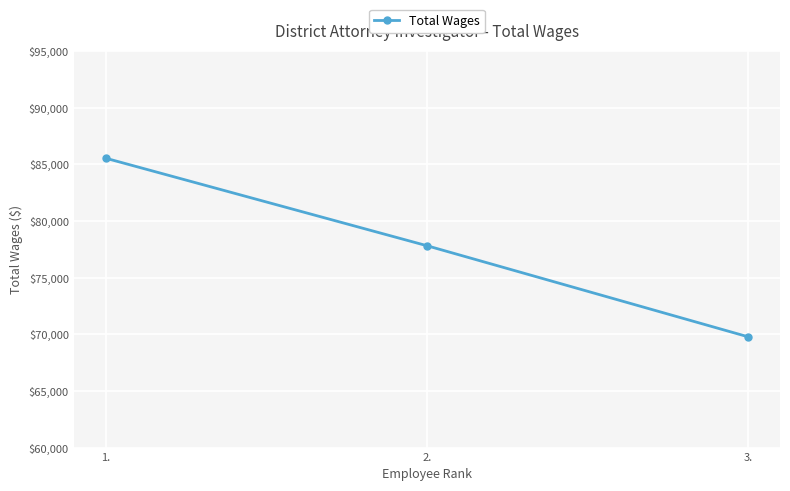

What is the value of the 3rd point from the left?

69781